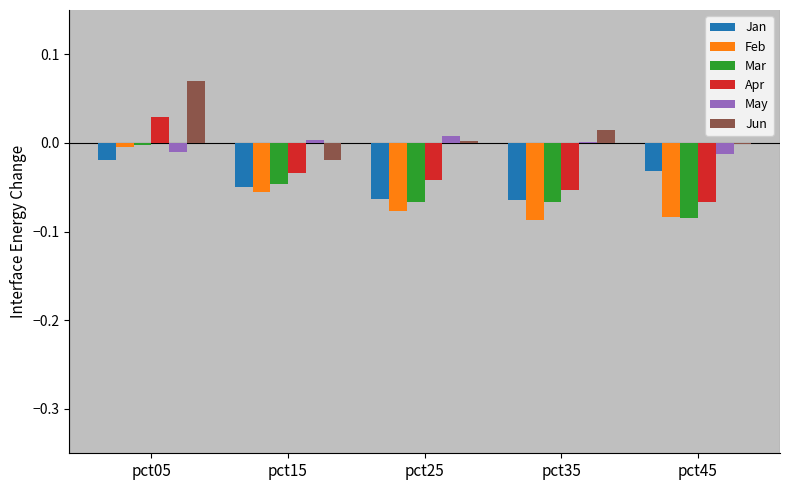

True or false: Jun has a value of -0.0 at pct15.

True